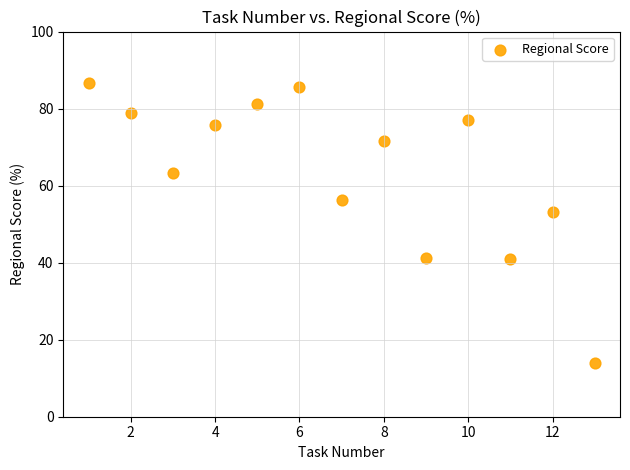

What is the range of Y values (max minus min)?

72.7